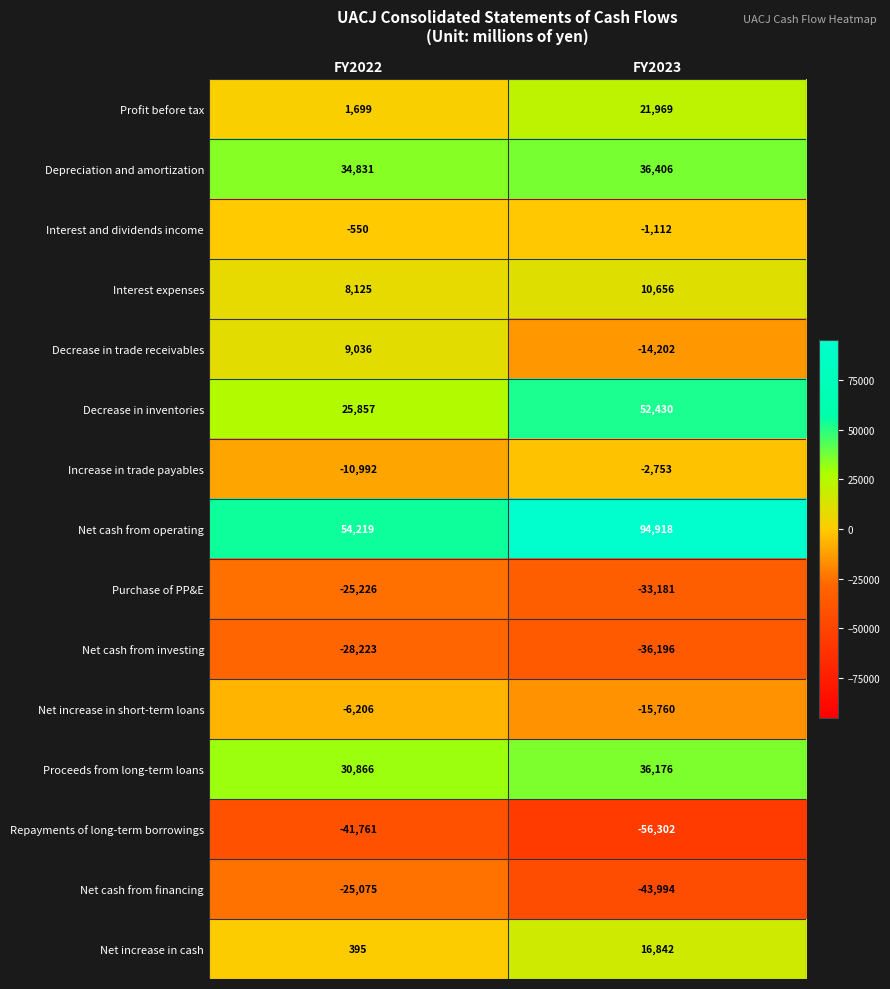

What is the smallest value displayed?

-56302